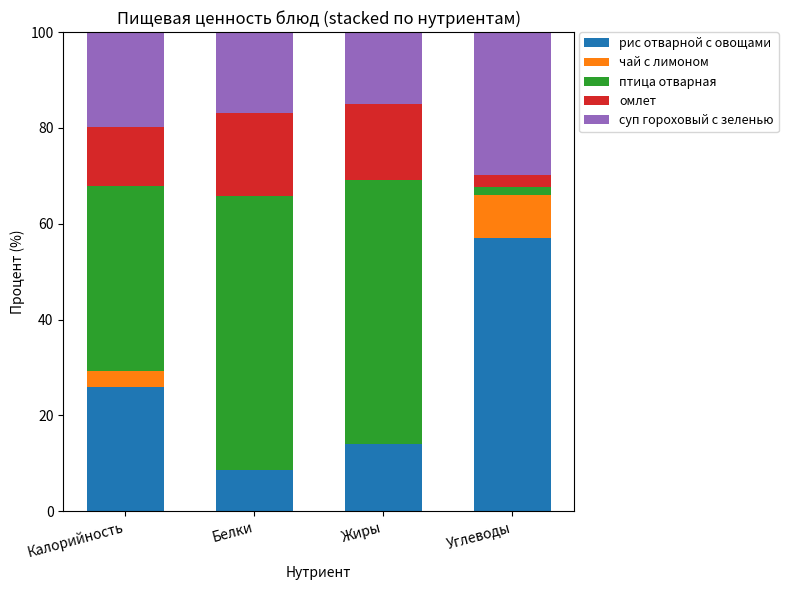

What is the total value across all series at Калорийность?

100.0